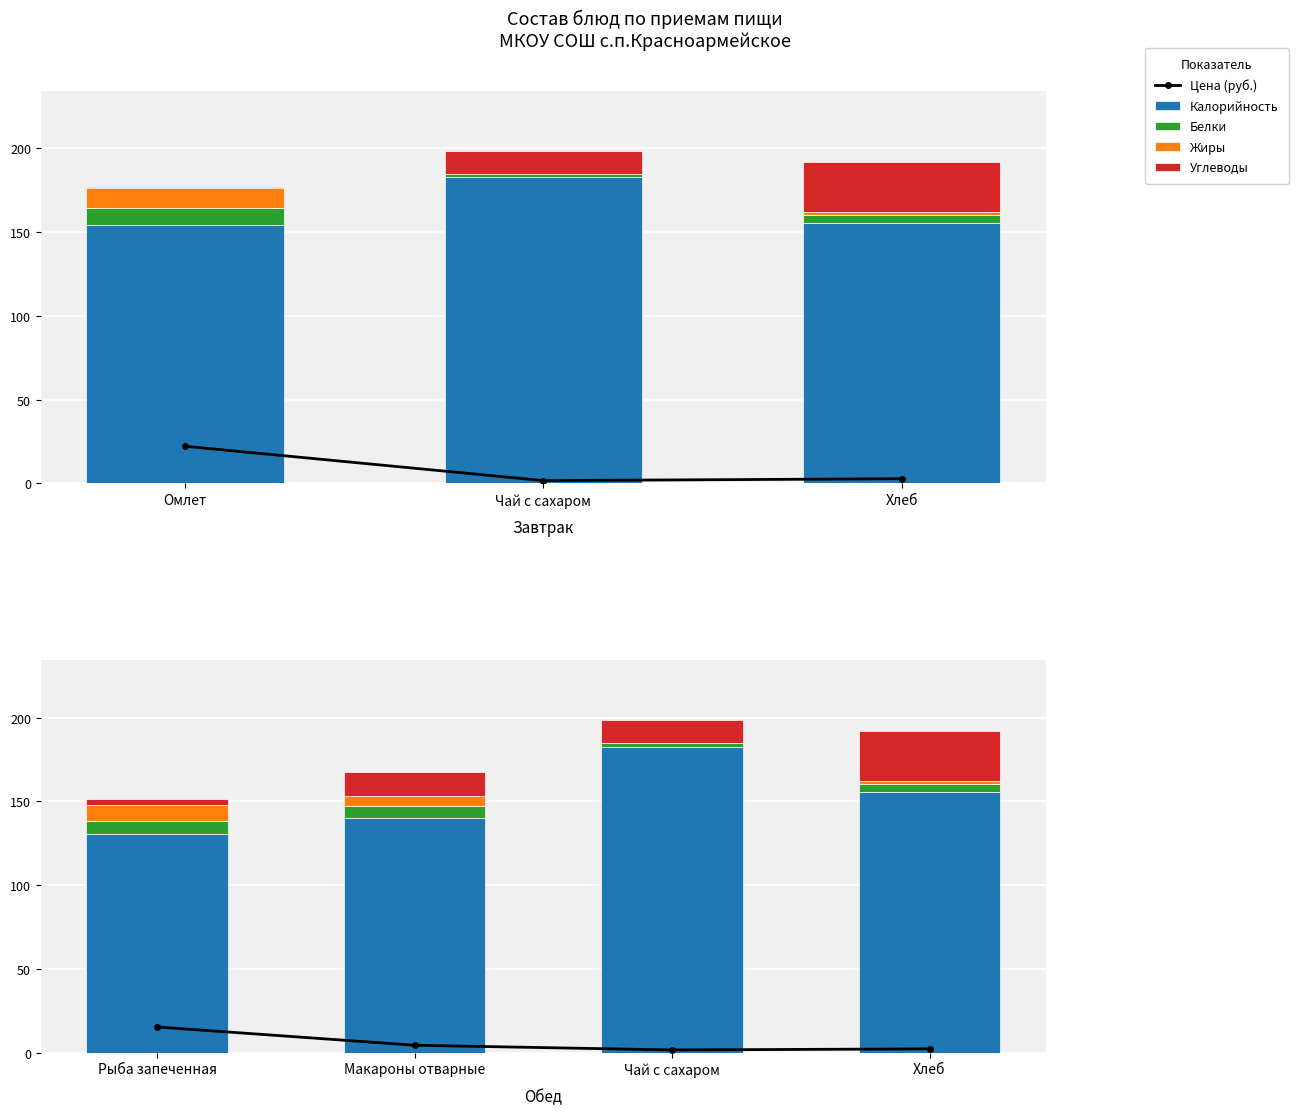

What is the difference between the second highest and second lowest values in the Калорийность series?

15.2